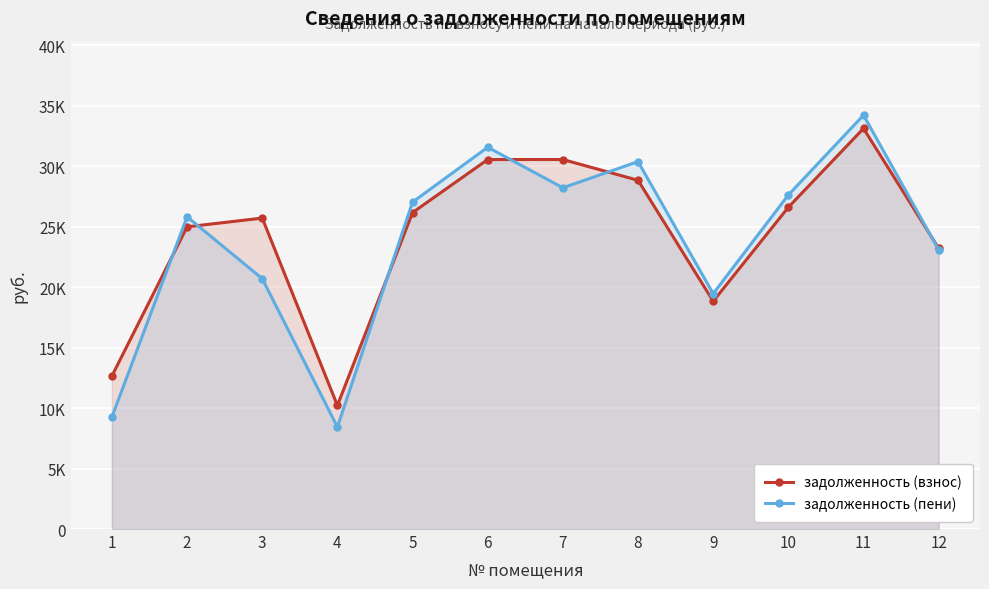

True or false: задолженность (пени) has a value of 20693.4 at 3.

True